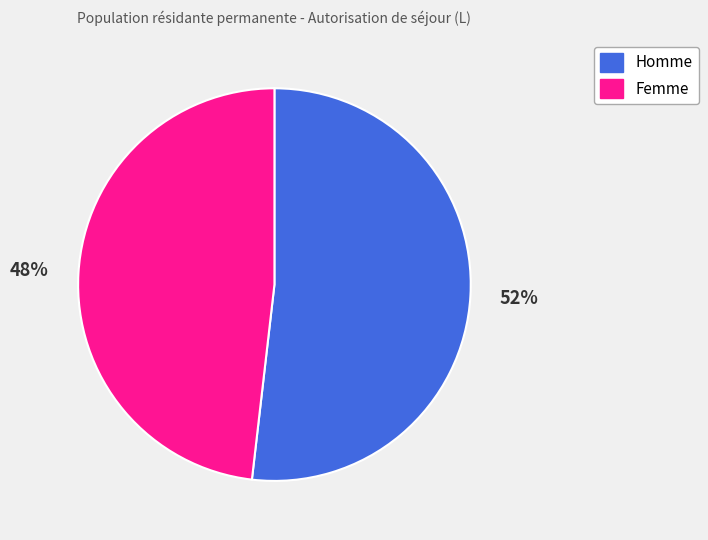

Rank the categories by value from lowest to highest.

Femme, Homme